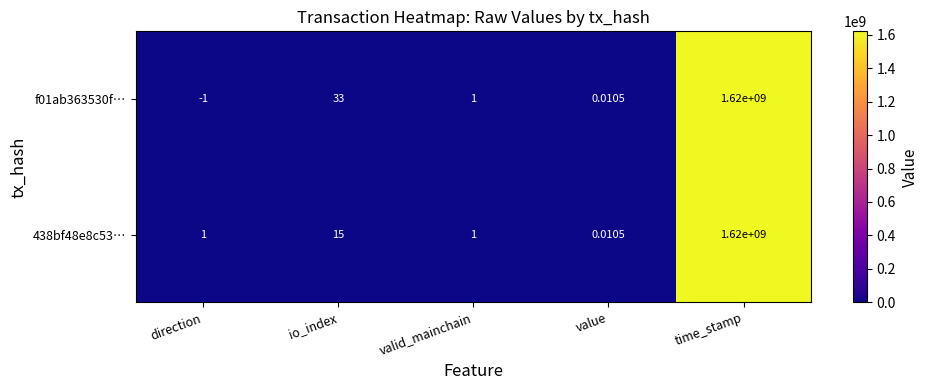

At which label is 438bf48e8c53… closest to 810000000?

io_index